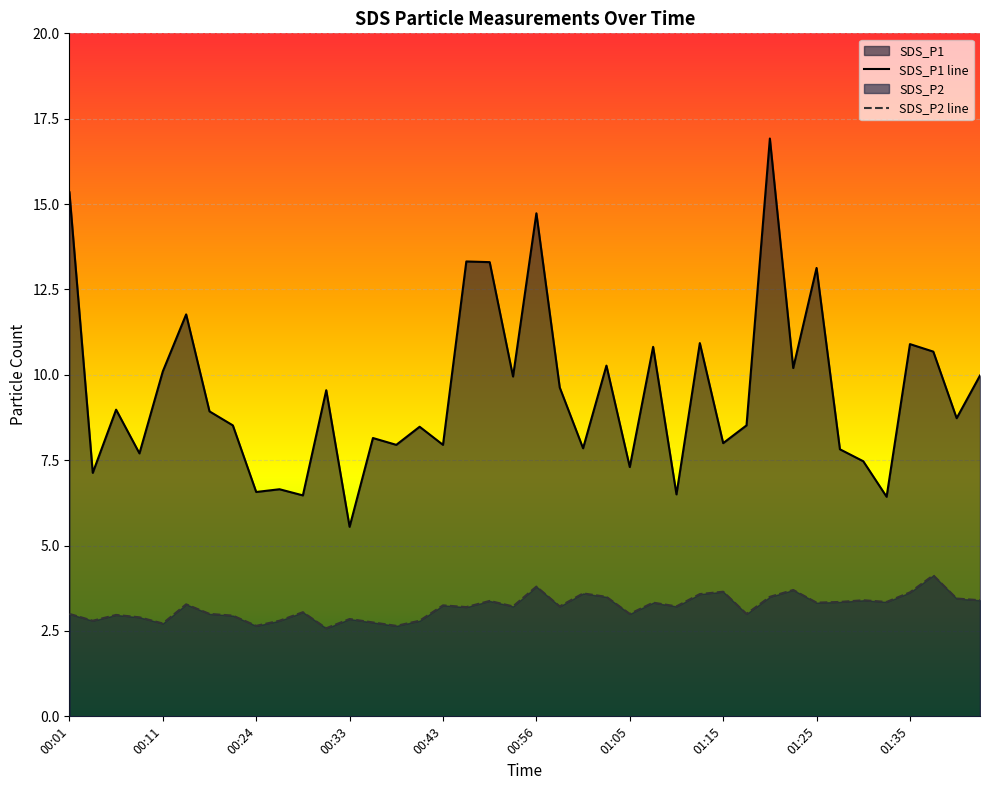

What is the sum of the SDS_P1 values at 01:13 and 00:33?

16.5